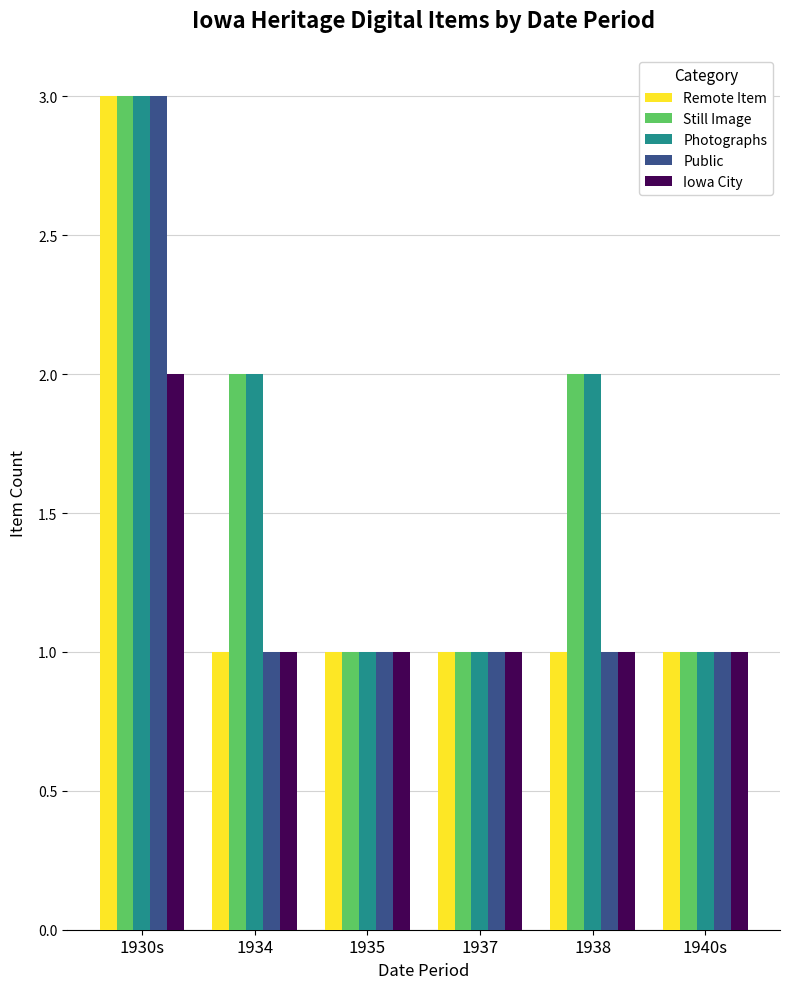

Is the value of Photographs at 1935 greater than the value of Still Image at 1930s?

No